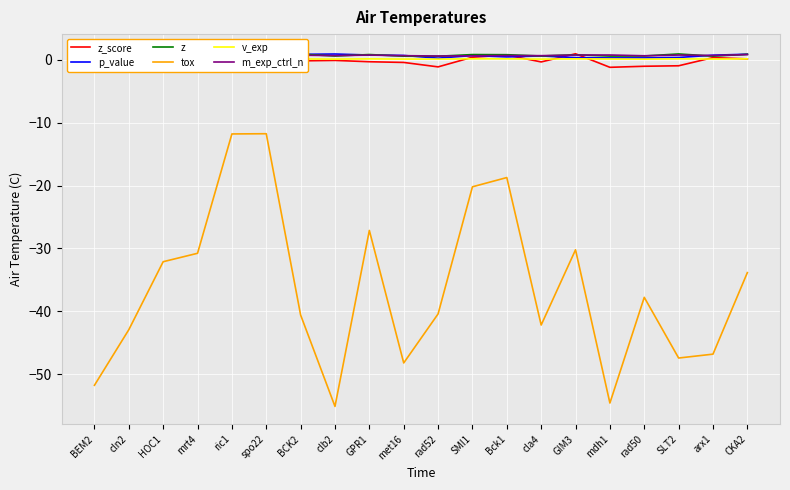

The value of m_exp_ctrl_n at clb2 is 0.7. True or false?

True